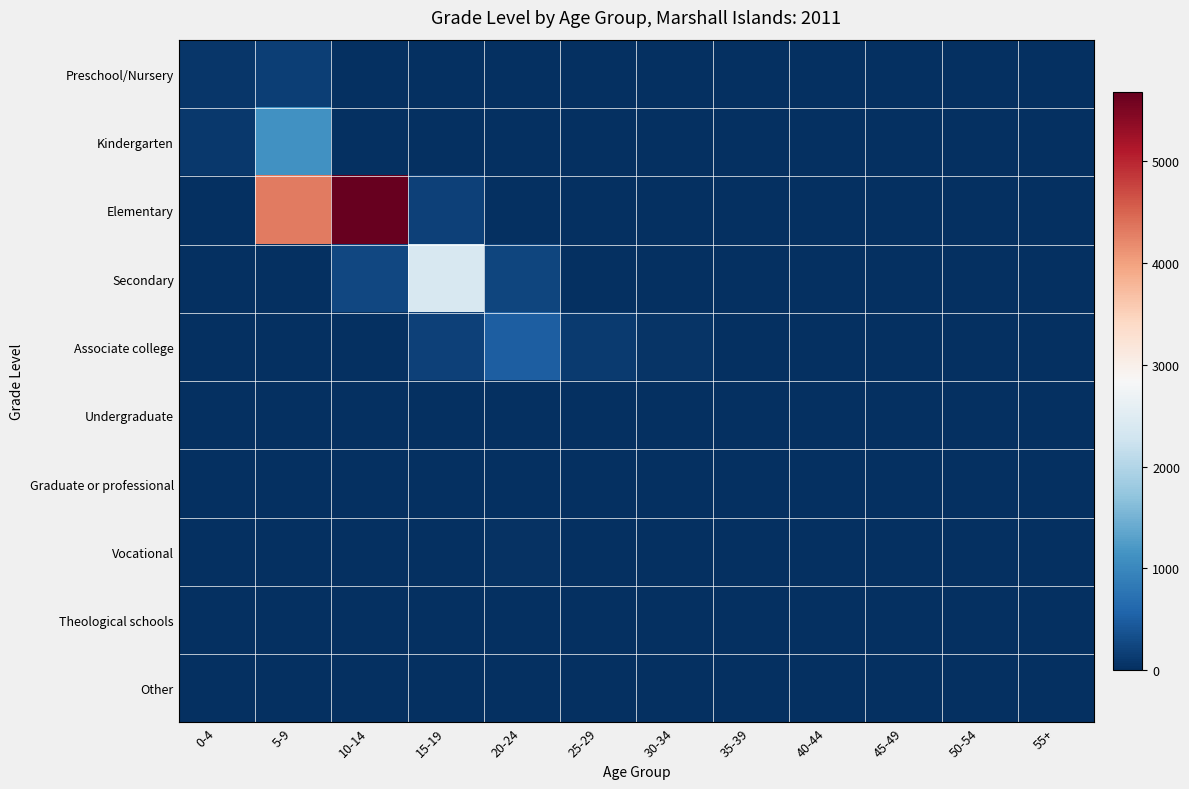

At 10-14, list the series in order from smallest to largest.

Preschool/Nursery, Kindergarten, Associate college, Undergraduate, Graduate or professional, Vocational, Theological schools, Other, Secondary, Elementary